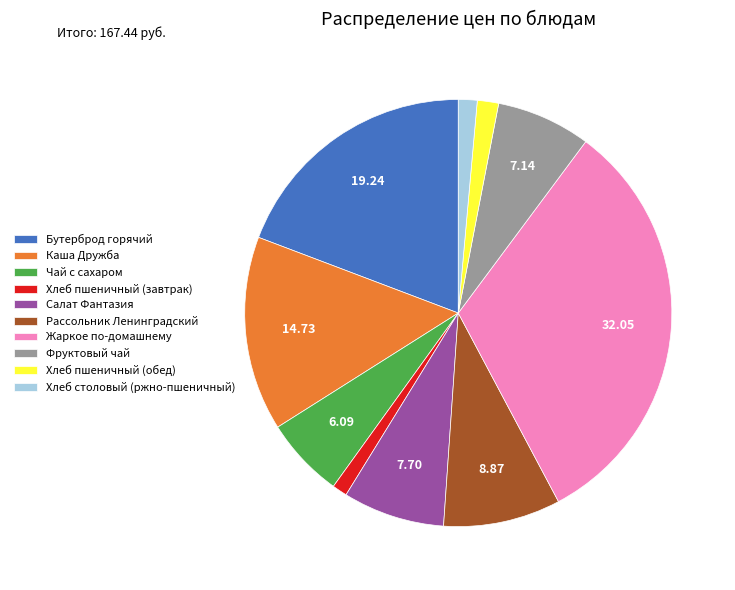

Is there a majority slice in this chart?

No